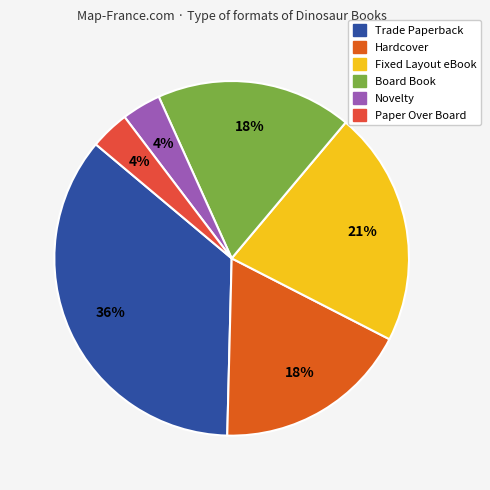

Between Fixed Layout eBook and Trade Paperback, which is larger?

Trade Paperback